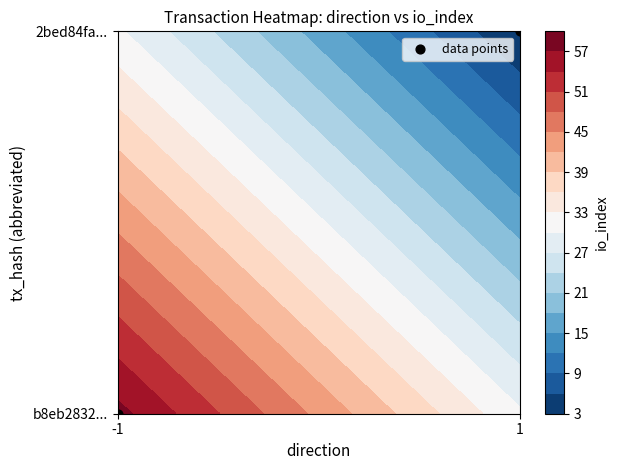

List the labels in order of value, largest first.

1, -1